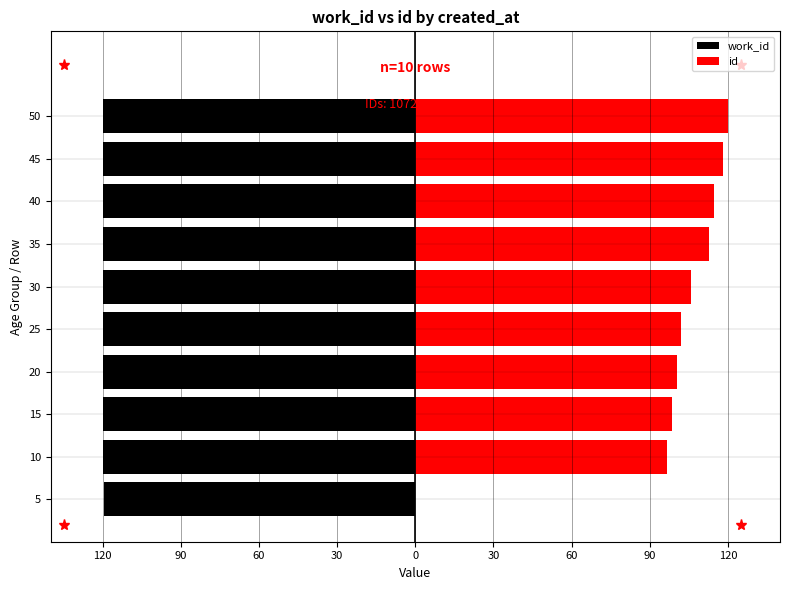

What is the maximum value shown in the chart?

120.0